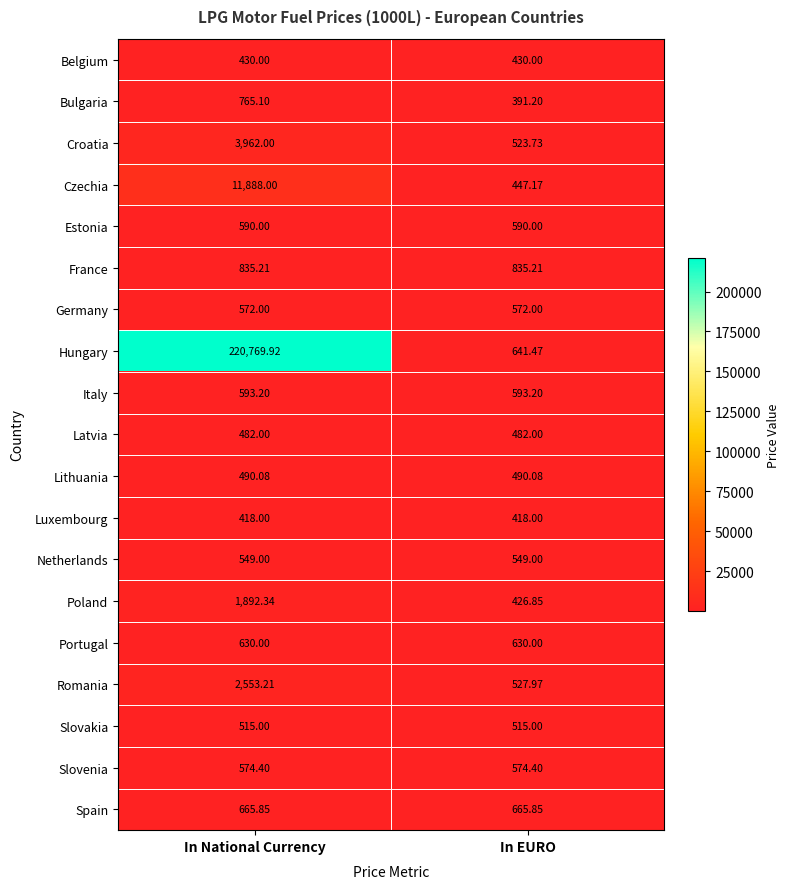

Which series has the largest total across all categories?

Hungary